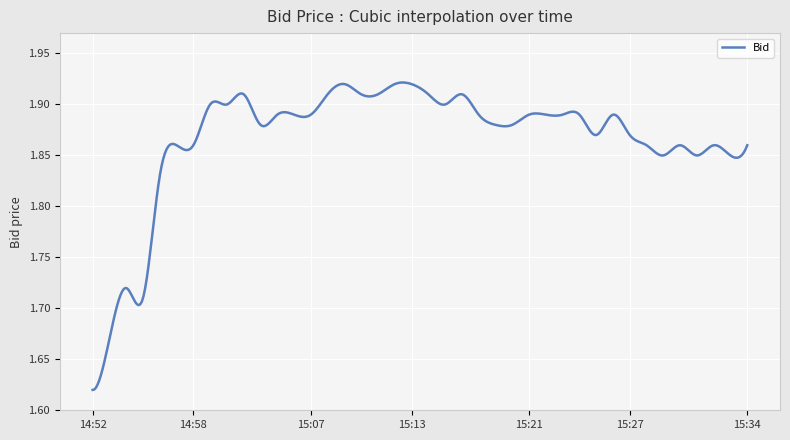

Count the number of data series in this chart.

1